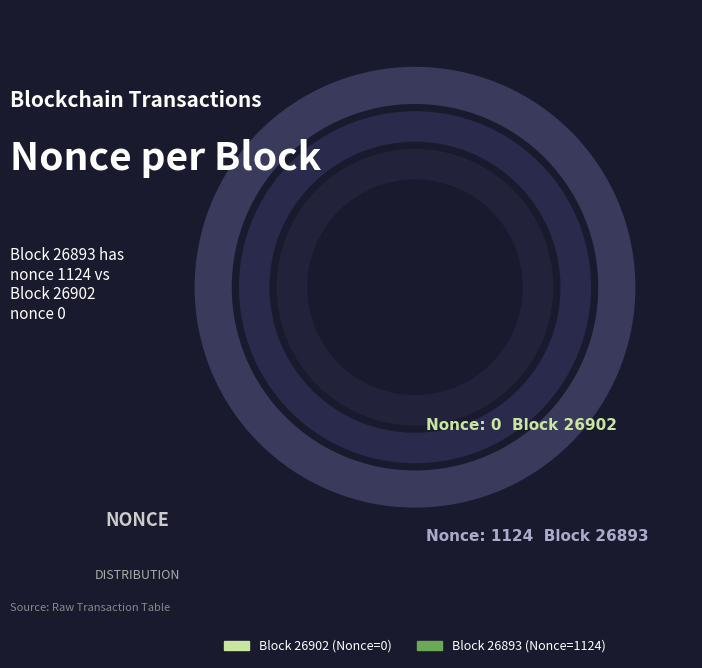

Which category accounts for the majority?

26893